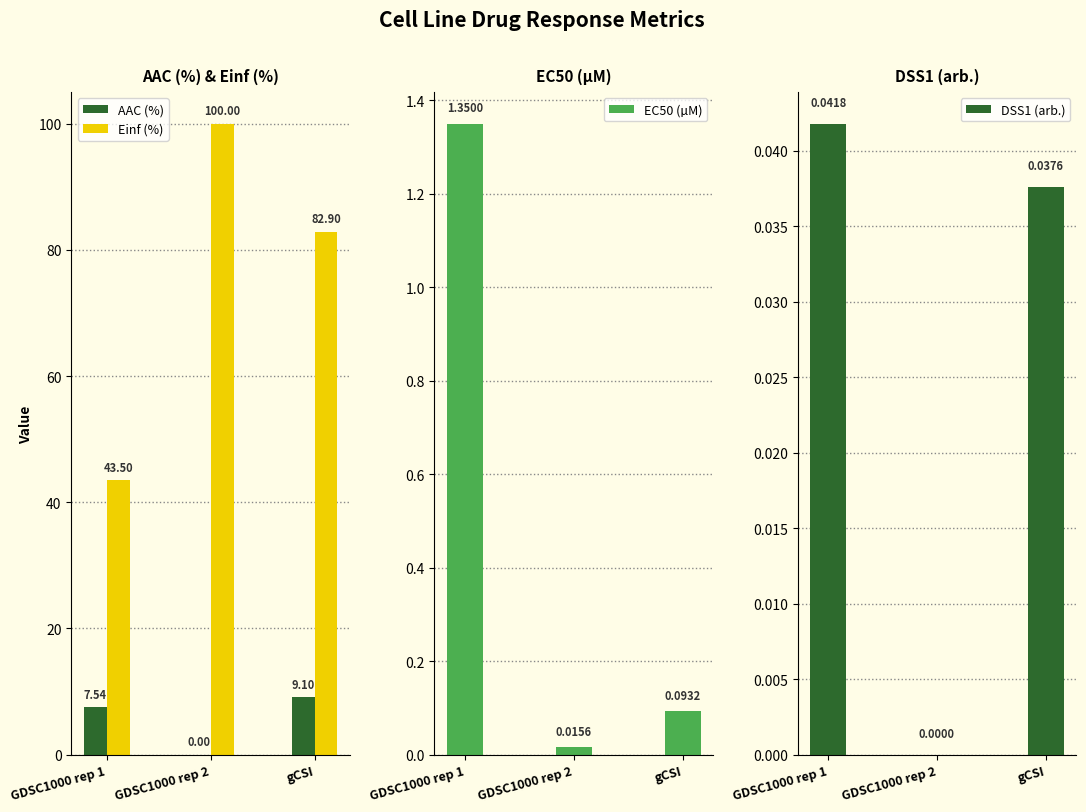

Between GDSC1000 rep 1 and GDSC1000 rep 2, which series saw the biggest shift?

Einf (%)